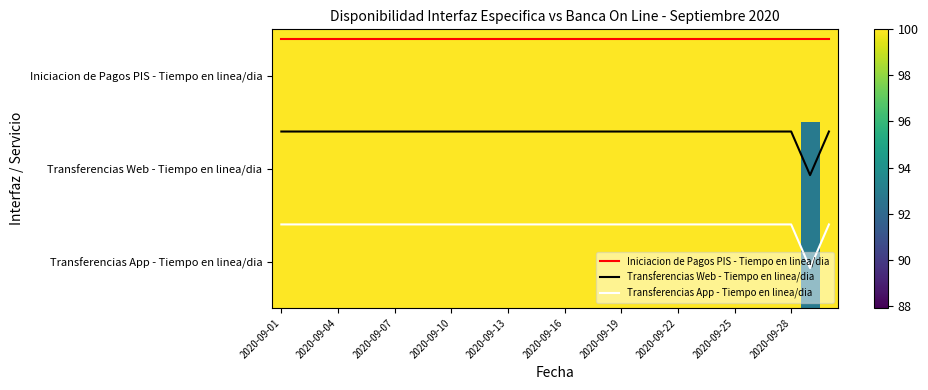

What is the total value across all series at 2020-09-13?

303.3